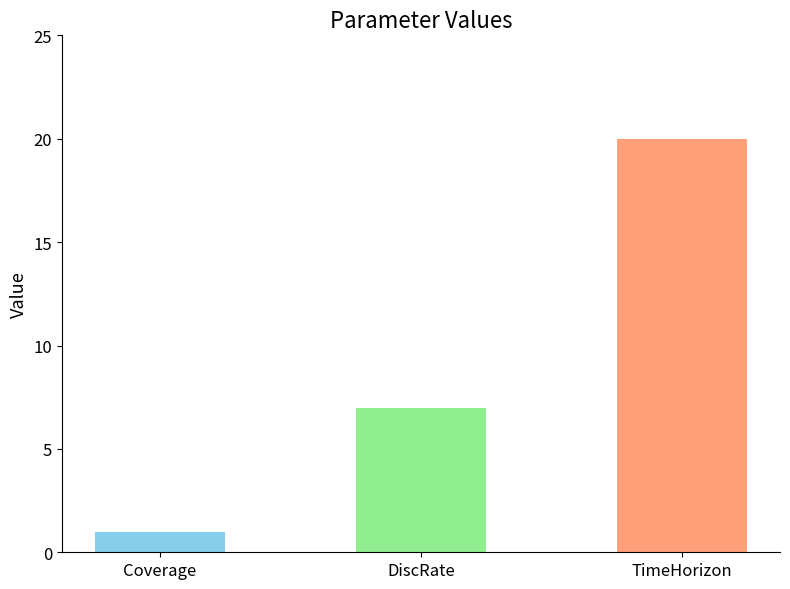

What is the sum of all values?

28